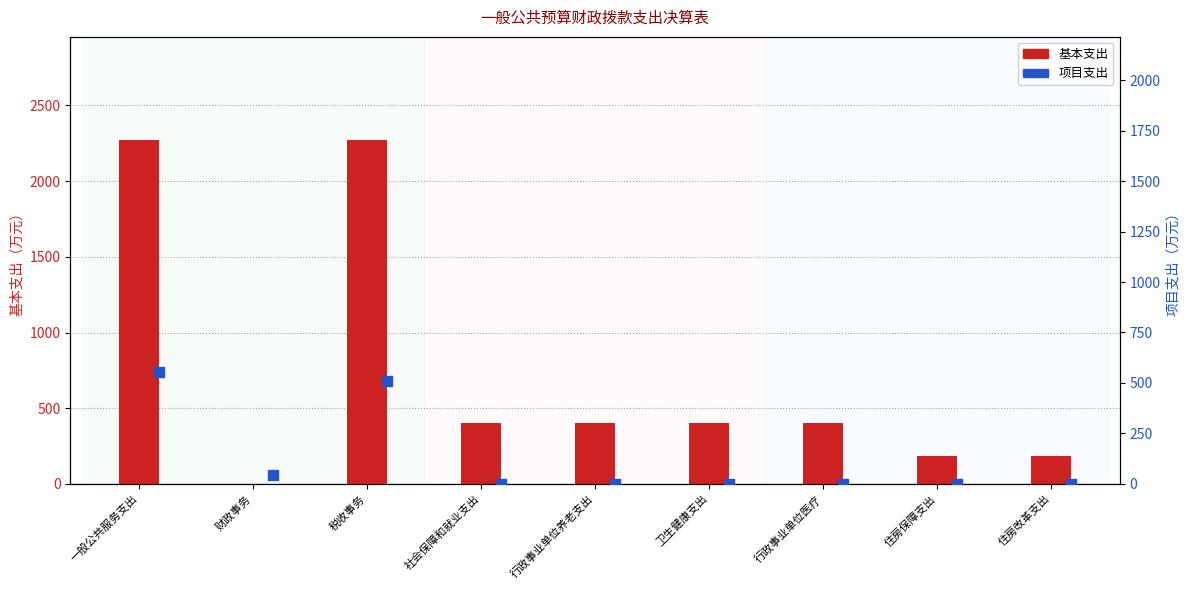

Is the value of 项目支出 at 卫生健康支出 greater than the value of 基本支出 at 住房改革支出?

No